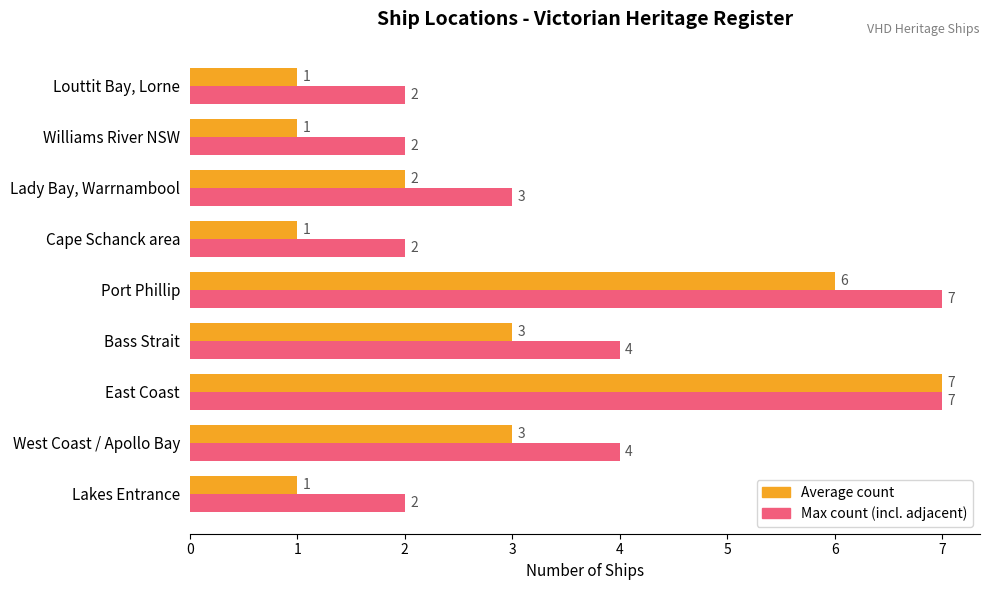

How many data points does each series have?

9